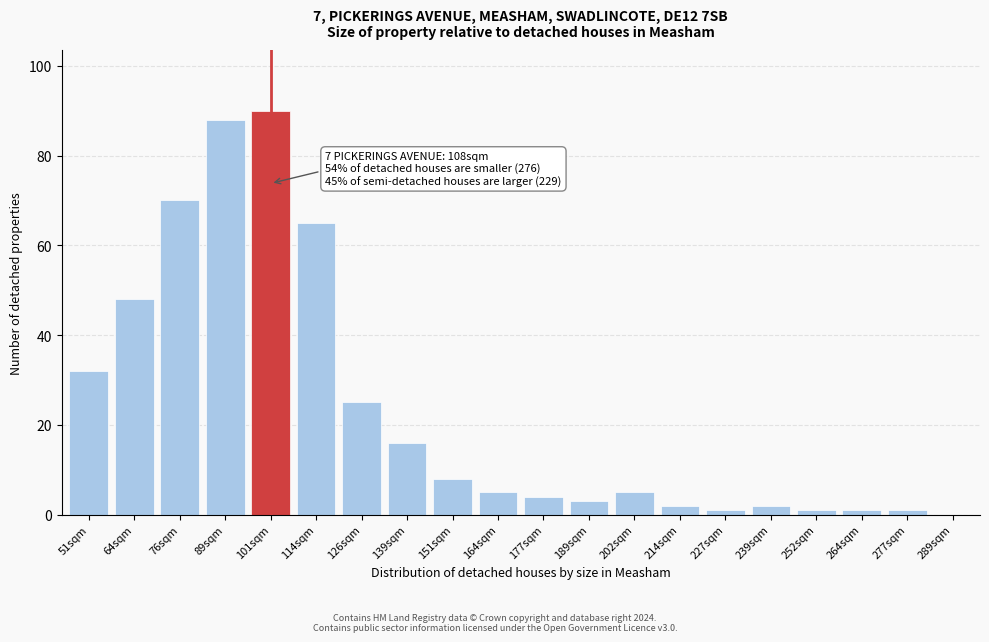

Reading left to right, extract all data points from this chart.

51sqm=32	64sqm=48	76sqm=70	89sqm=88	101sqm=90	114sqm=65	126sqm=25	139sqm=16	151sqm=8	164sqm=5	177sqm=4	189sqm=3	202sqm=5	214sqm=2	227sqm=1	239sqm=2	252sqm=1	264sqm=1	277sqm=1	289sqm=0